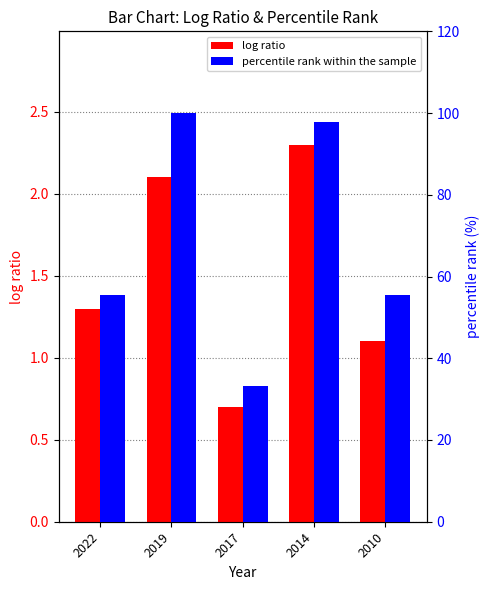

Which series has the largest range (max minus min)?

percentile rank within the sample